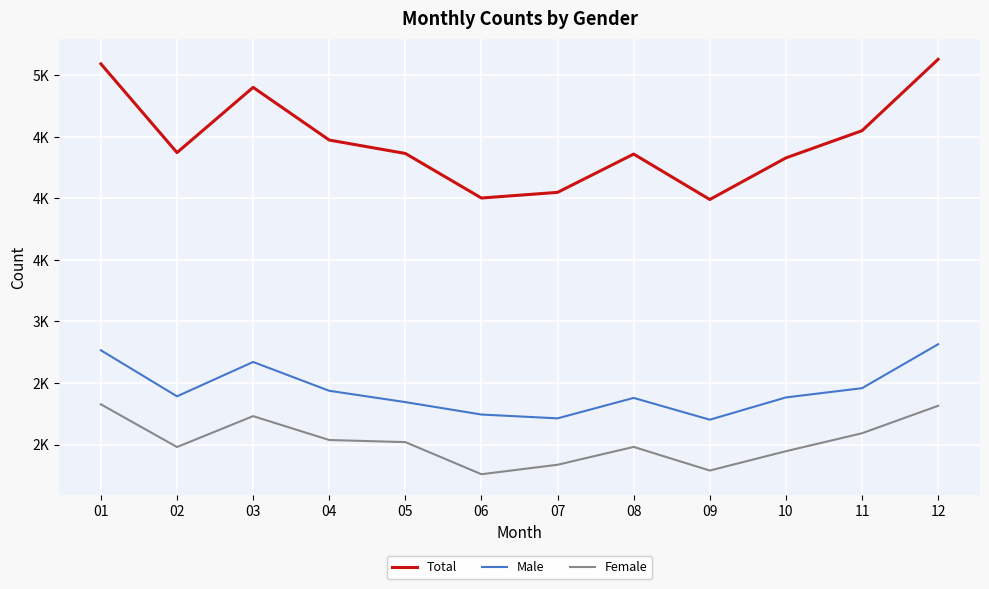

Rank the series by their average value, from highest to lowest.

Total, Male, Female